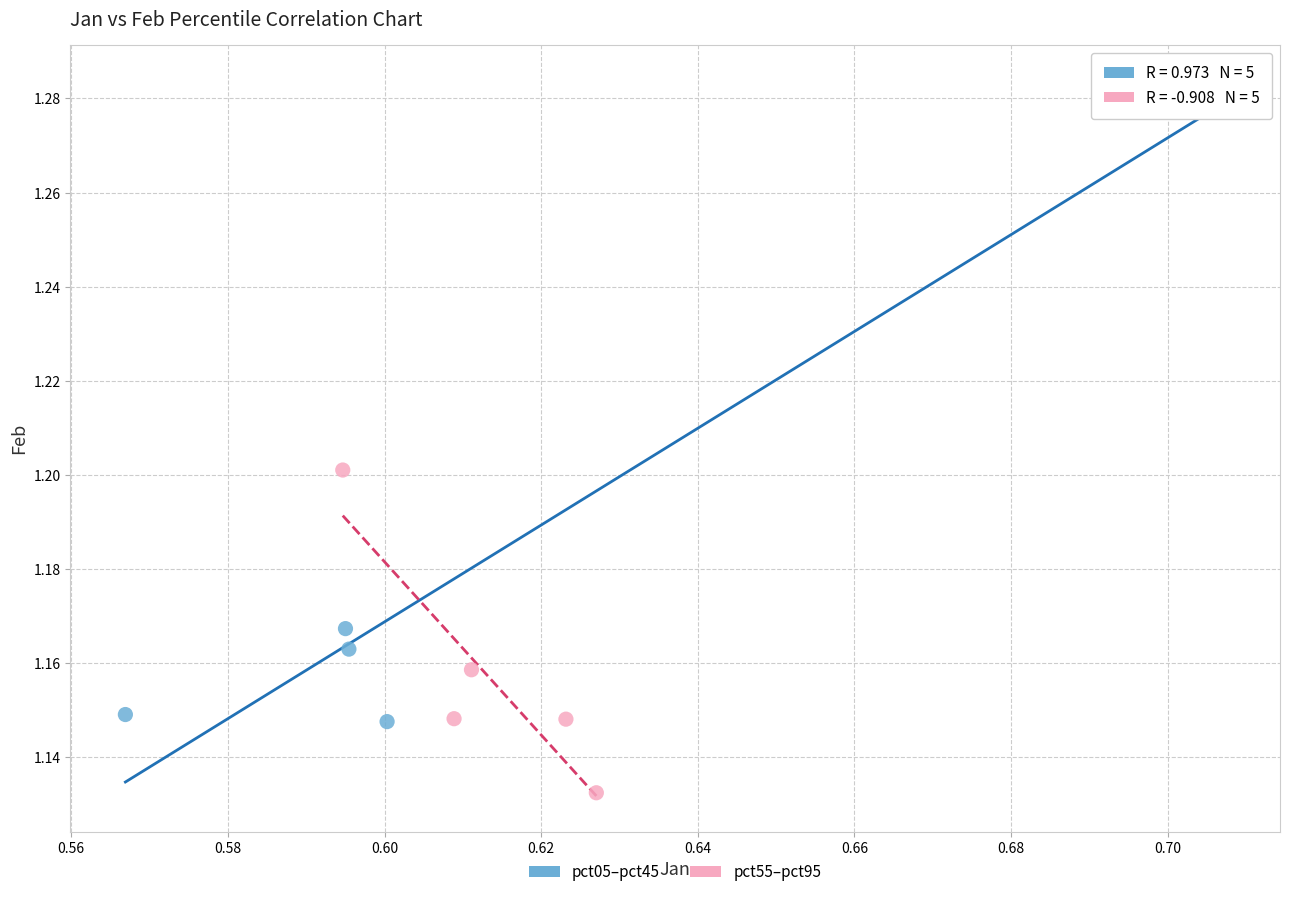

Which series has the largest Y range (max minus min)?

pct05–pct45